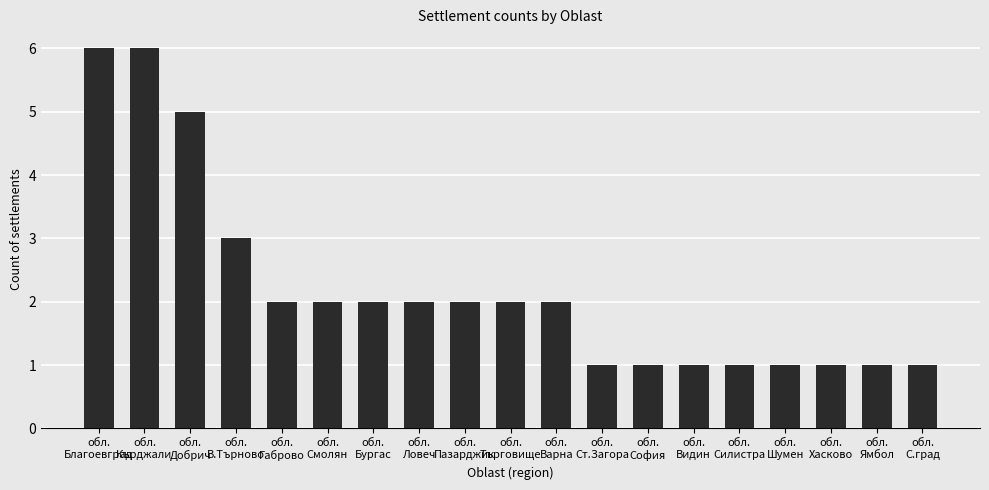

What position from the right is обл.
Смолян?

14